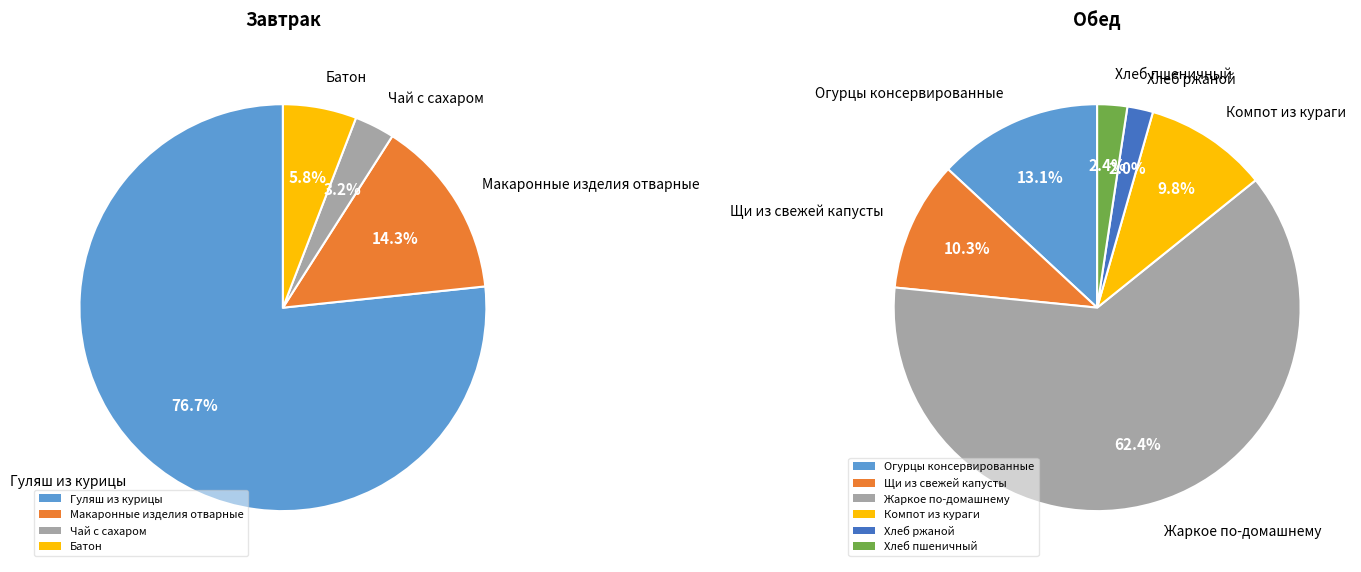

Is the sum of Батон and Компот из кураги greater than half?

No